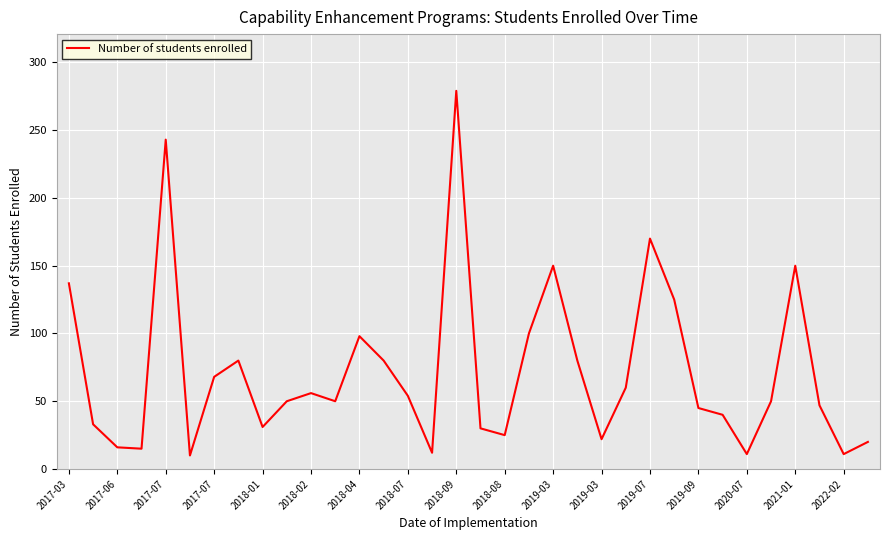

How many interior local valleys (lower than both neighbors) does the data have?

9